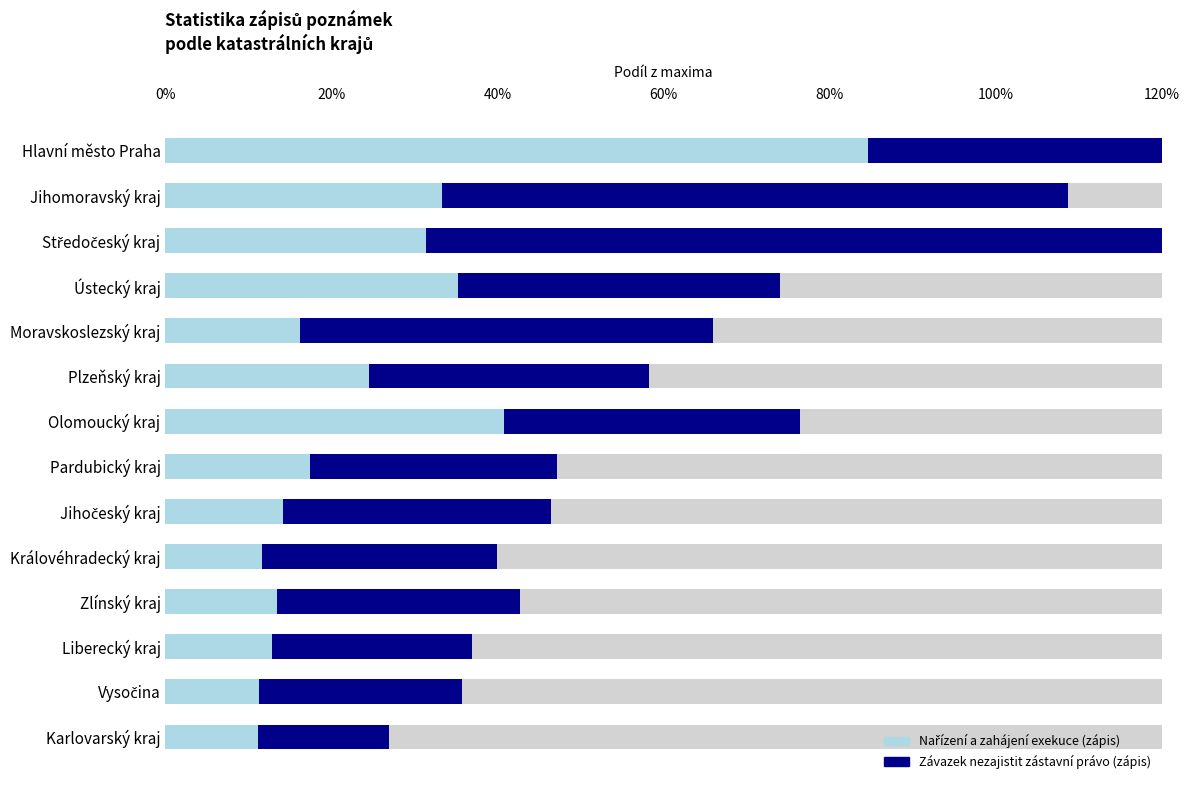

How many data points in nařízení exekuce zápis are less than 17?

7